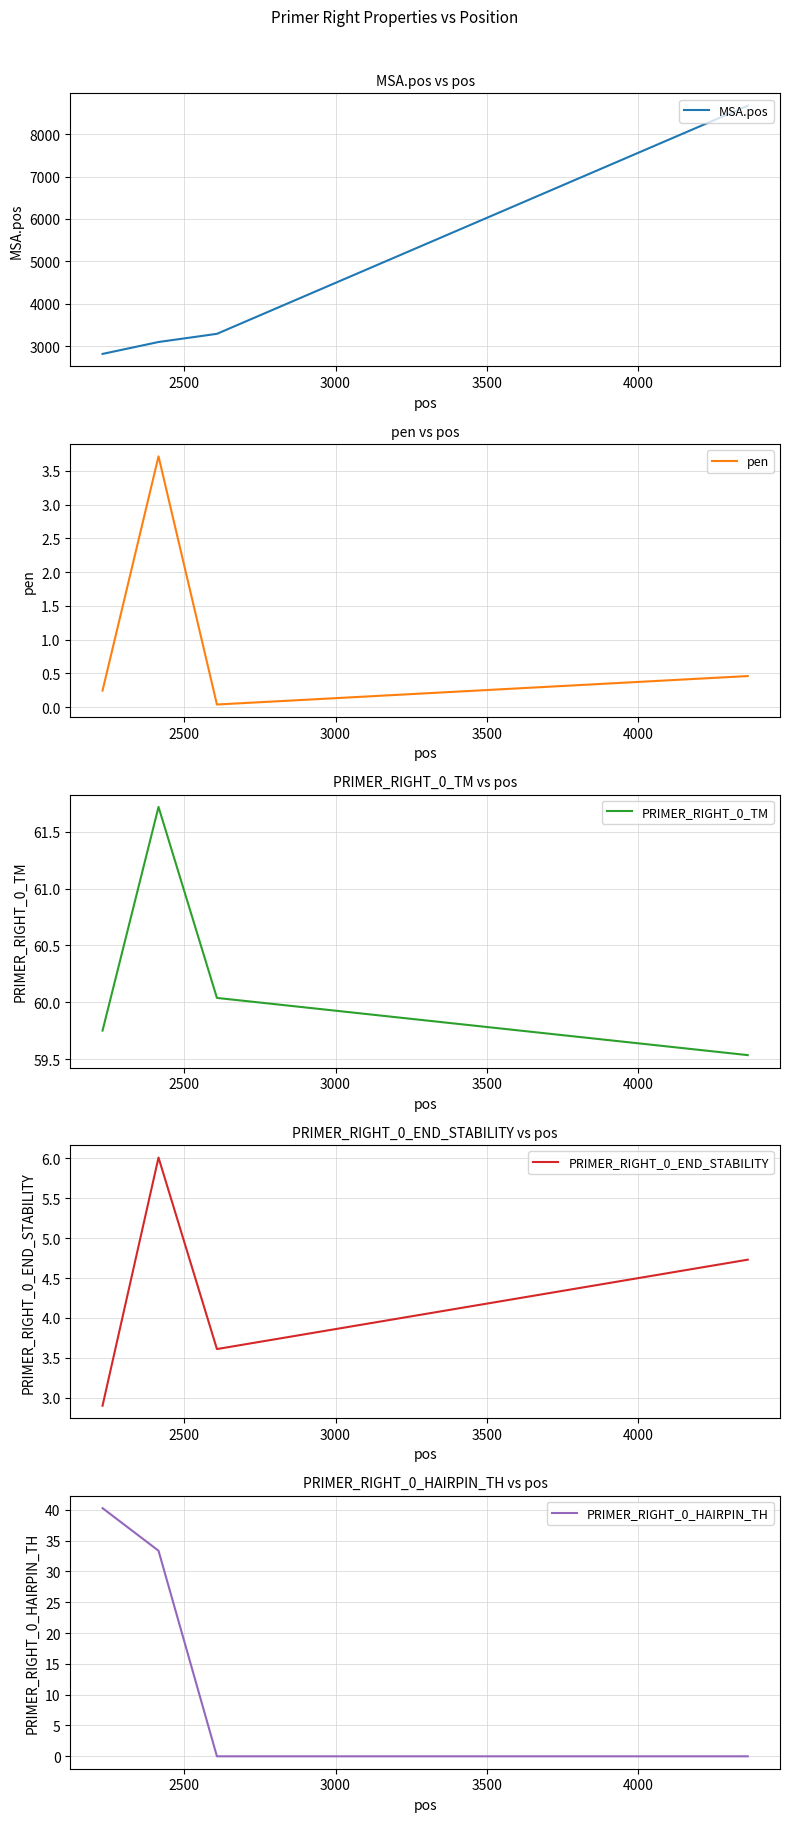

Which series has the largest range (max minus min)?

MSA.pos